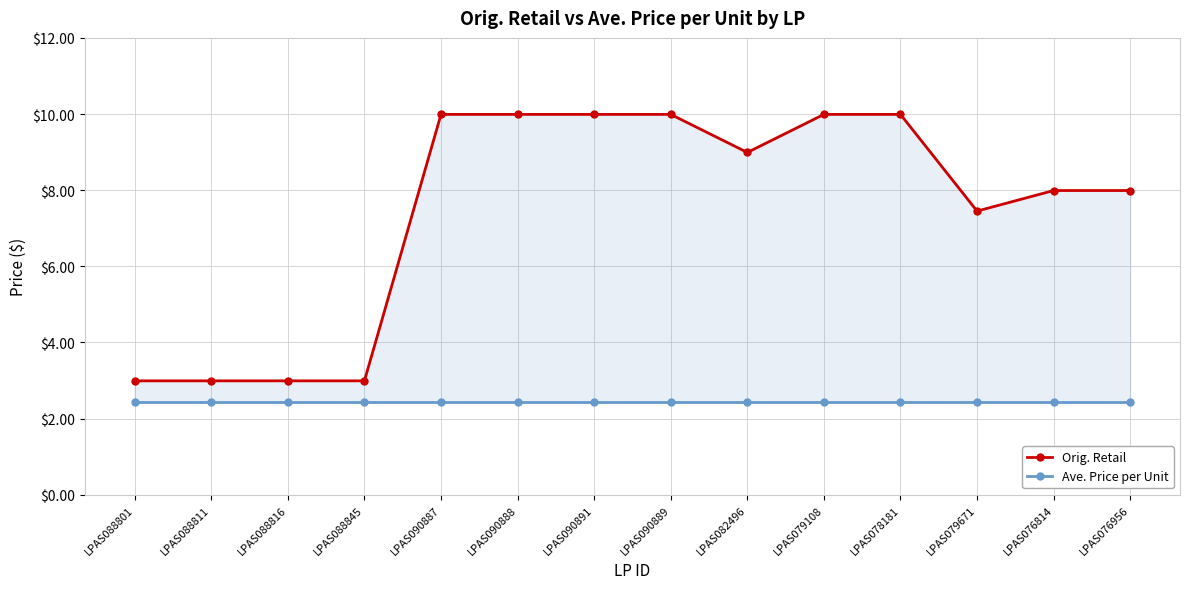

Reading right to left, what are all the values shown in this chart?

Orig. Retail: LPAS076956=8.0	LPAS076814=8.0	LPAS079671=7.5	LPAS078181=10.0	LPAS079108=10.0	LPAS082496=9.0	LPAS090889=10.0	LPAS090891=10.0	LPAS090888=10.0	LPAS090887=10.0	LPAS088845=3.0	LPAS088816=3.0	LPAS088811=3.0	LPAS088801=3.0
Ave. Price per Unit: LPAS076956=2.4	LPAS076814=2.4	LPAS079671=2.4	LPAS078181=2.4	LPAS079108=2.4	LPAS082496=2.4	LPAS090889=2.4	LPAS090891=2.4	LPAS090888=2.4	LPAS090887=2.4	LPAS088845=2.4	LPAS088816=2.4	LPAS088811=2.4	LPAS088801=2.4